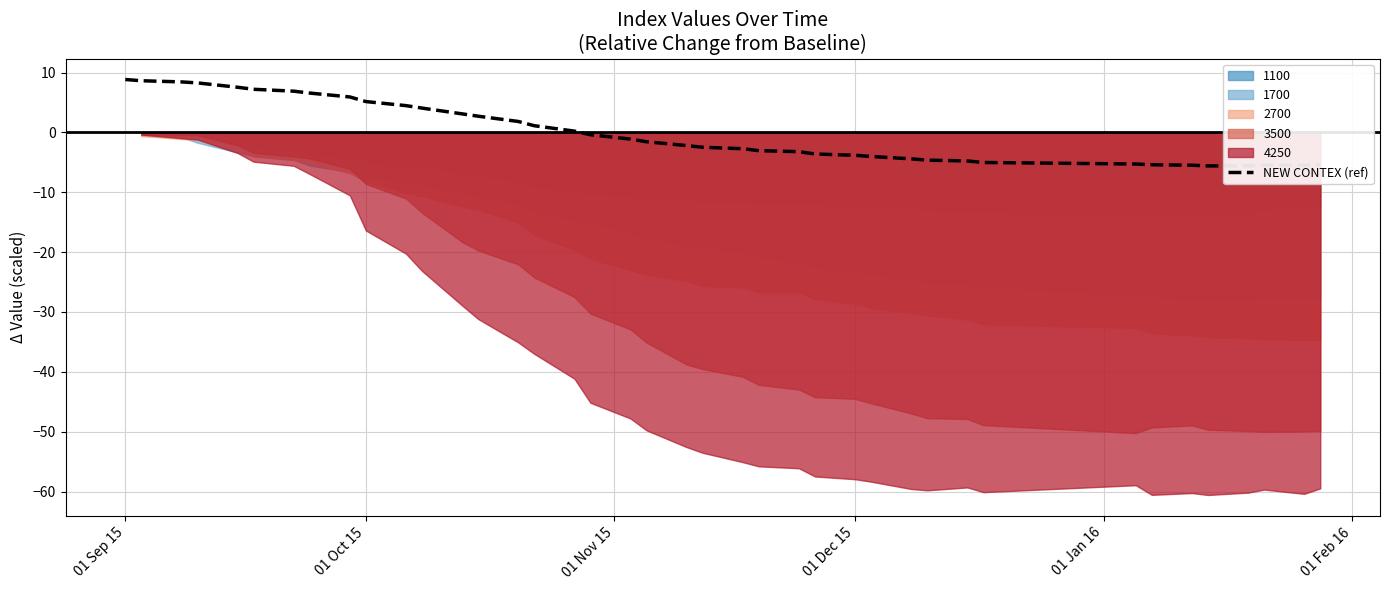

How many lines are shown in the chart?

1